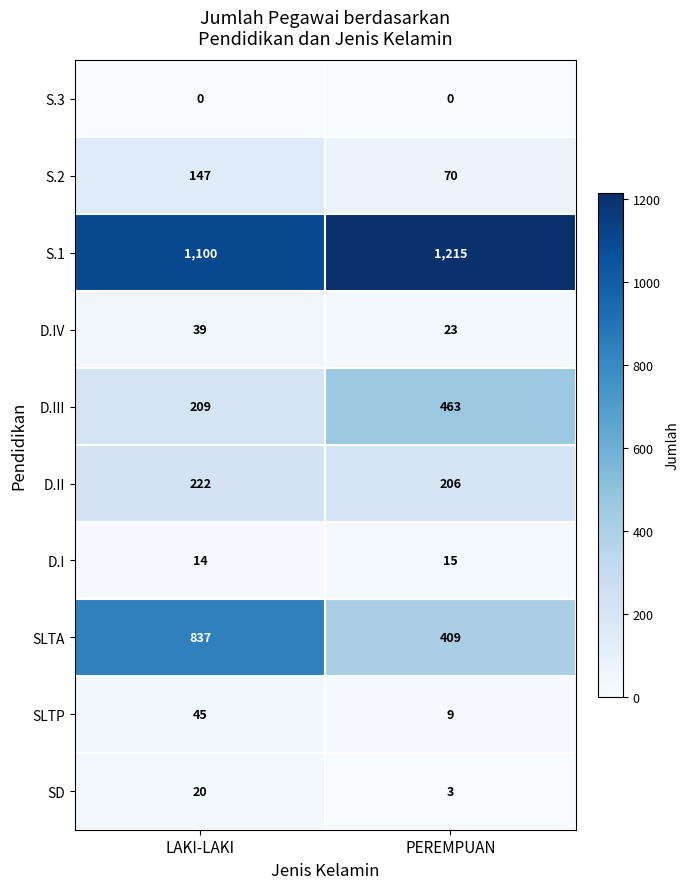

At which category is the sum across all series the highest?

LAKI-LAKI